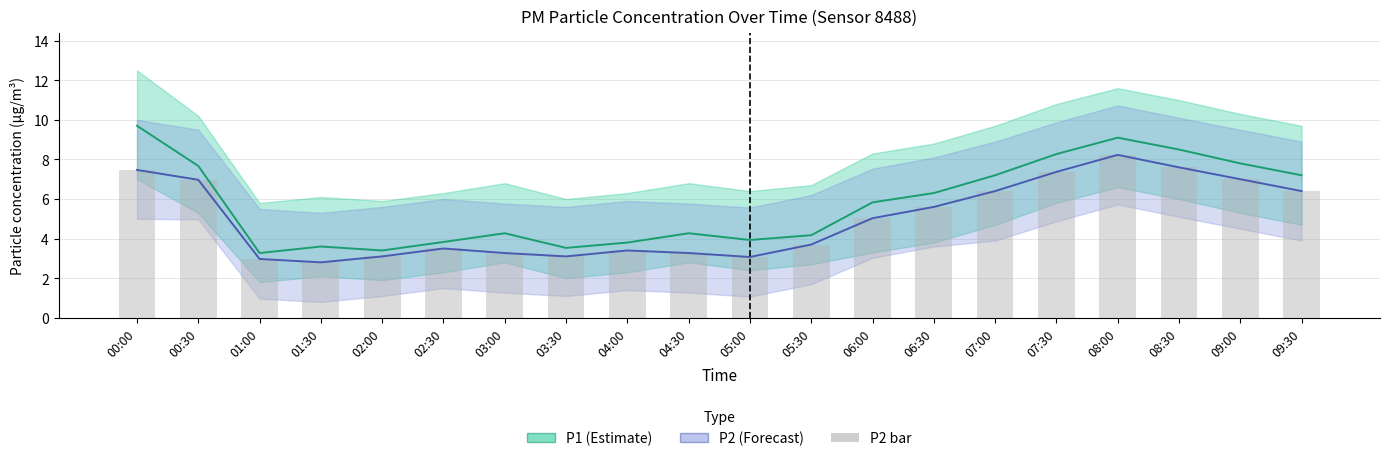

What is the label of the 15th bar from the right?

02:30